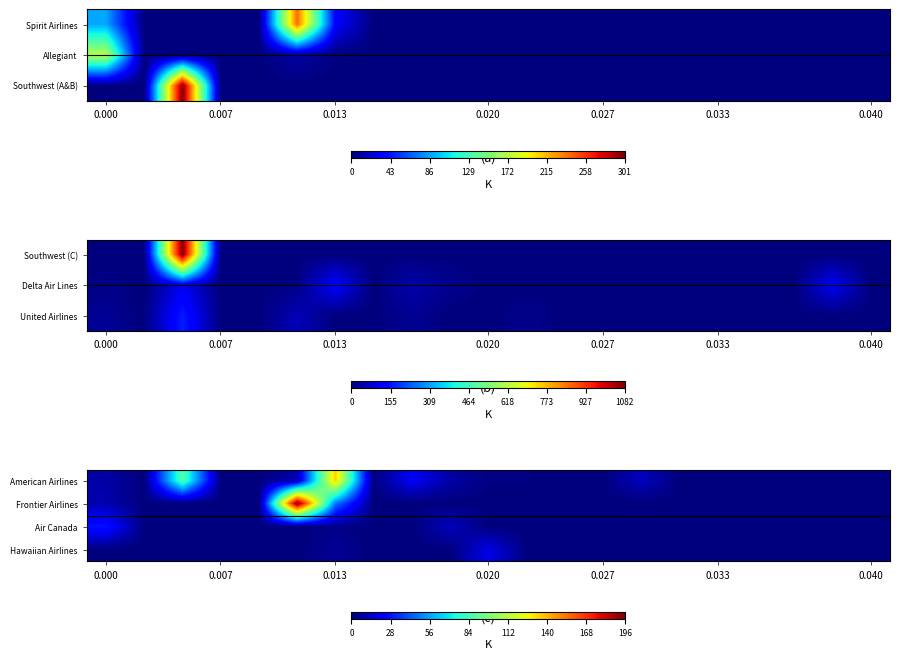

At how many categories does at least one series exceed 157?

1